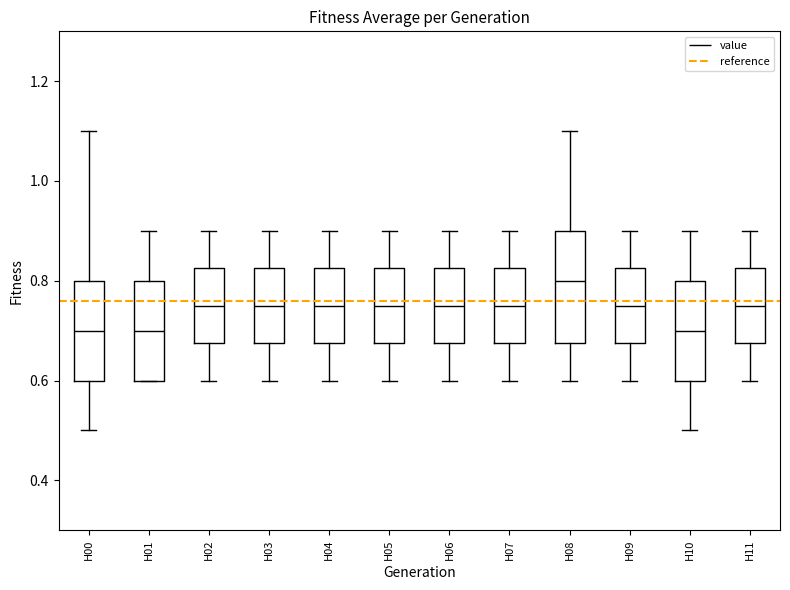

Reading left to right, transcribe this box plot: for each box, give where its median line is, the range the box spans, and where its two whiskers end, as read against the y-axis. The values are not printed on the chart, so give them approximately, as read against the axis.

H00: median 0.70, box 0.60 to 0.80, whiskers 0.50 to 1.10
H01: median 0.70, box 0.60 to 0.80, whiskers 0.60 to 0.90
H02: median 0.76, box 0.68 to 0.82, whiskers 0.60 to 0.90
H03: median 0.76, box 0.68 to 0.82, whiskers 0.60 to 0.90
H04: median 0.76, box 0.68 to 0.82, whiskers 0.60 to 0.90
H05: median 0.76, box 0.68 to 0.82, whiskers 0.60 to 0.90
H06: median 0.76, box 0.68 to 0.82, whiskers 0.60 to 0.90
H07: median 0.76, box 0.68 to 0.82, whiskers 0.60 to 0.90
H08: median 0.80, box 0.68 to 0.90, whiskers 0.60 to 1.10
H09: median 0.76, box 0.68 to 0.82, whiskers 0.60 to 0.90
H10: median 0.70, box 0.60 to 0.80, whiskers 0.50 to 0.90
H11: median 0.76, box 0.68 to 0.82, whiskers 0.60 to 0.90